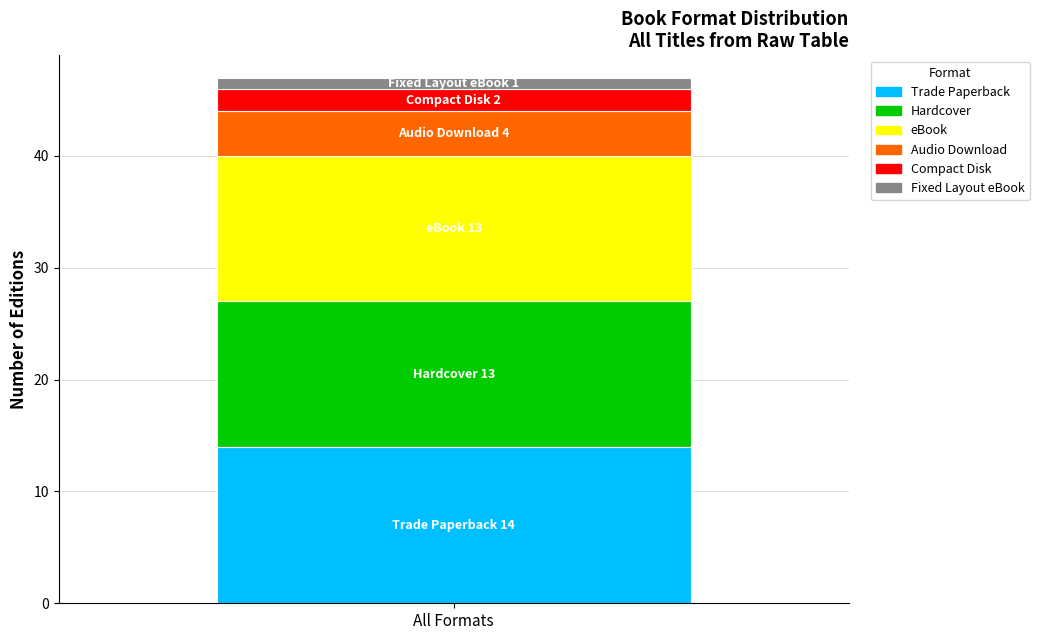

What is the lowest value of the Trade Paperback series?

14